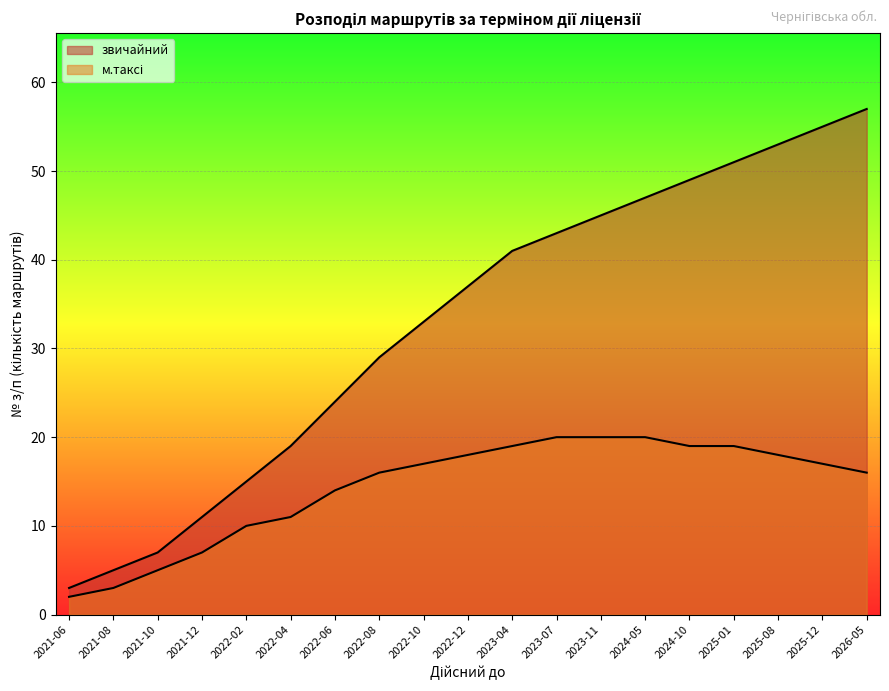

What is the value of the 14th point from the left?

47